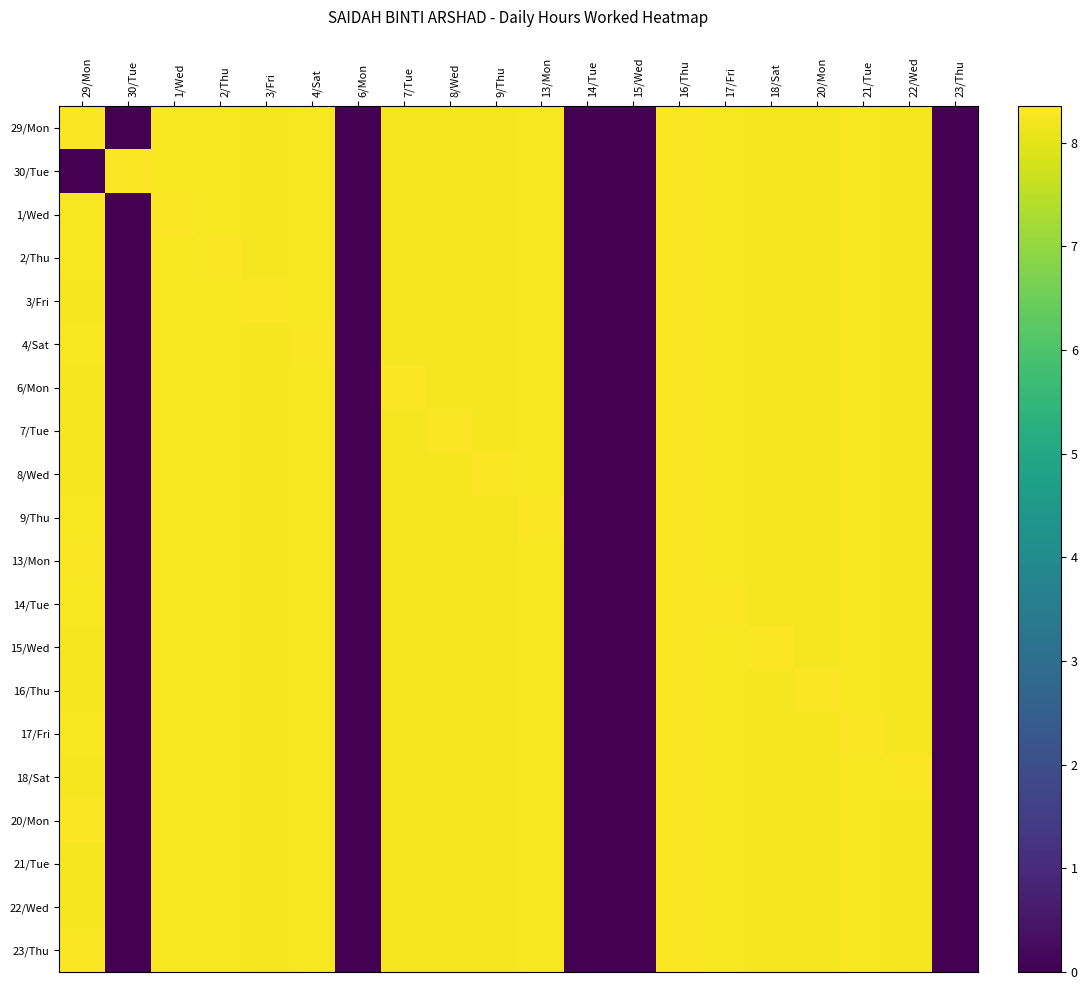

Which series has the largest range (max minus min)?

20/Mon